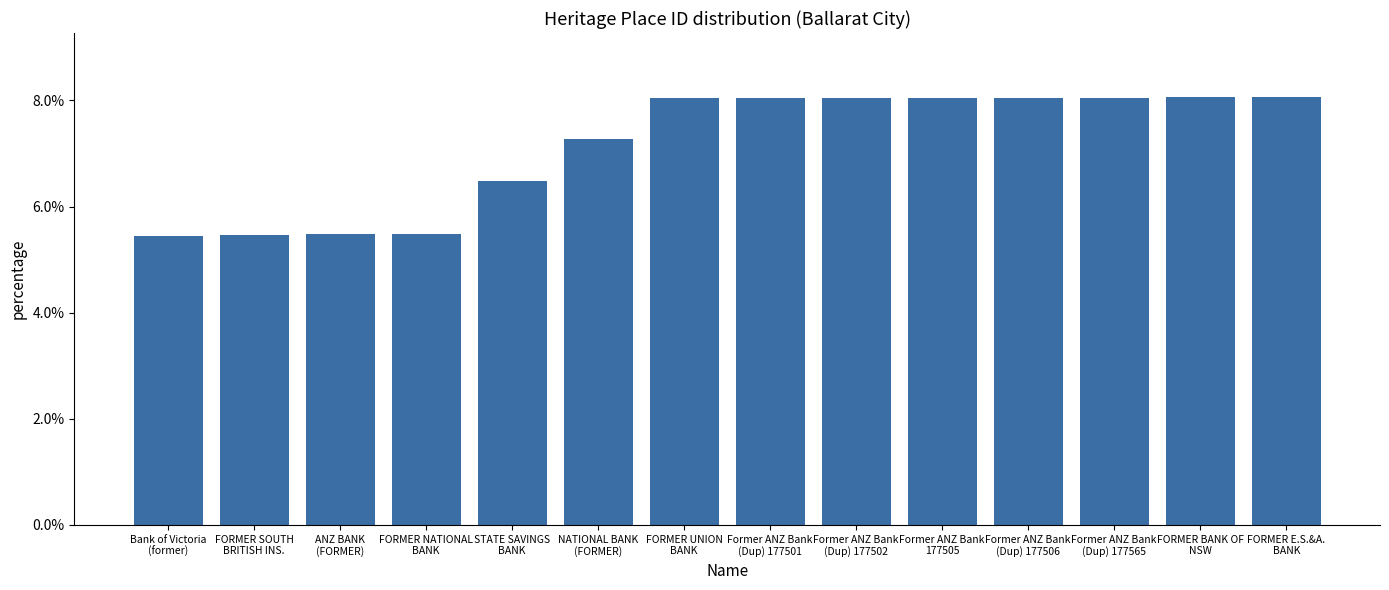

Reading left to right, list all the values displayed in this chart.

Bank of Victoria
(former)=0.1	FORMER SOUTH
BRITISH INS.=0.1	ANZ BANK
(FORMER)=0.1	FORMER NATIONAL
BANK=0.1	STATE SAVINGS
BANK=0.1	NATIONAL BANK
(FORMER)=0.1	FORMER UNION
BANK=0.1	Former ANZ Bank
(Dup) 177501=0.1	Former ANZ Bank
(Dup) 177502=0.1	Former ANZ Bank
177505=0.1	Former ANZ Bank
(Dup) 177506=0.1	Former ANZ Bank
(Dup) 177565=0.1	FORMER BANK OF
NSW=0.1	FORMER E.S.&A.
BANK=0.1